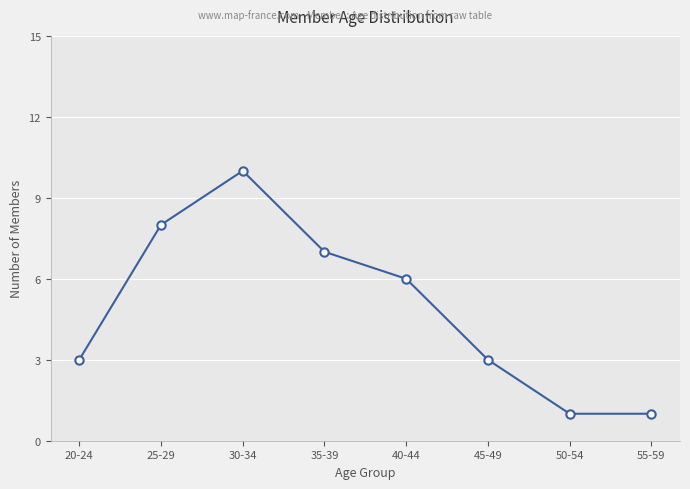

What is the label of the 7th point from the right?

25-29